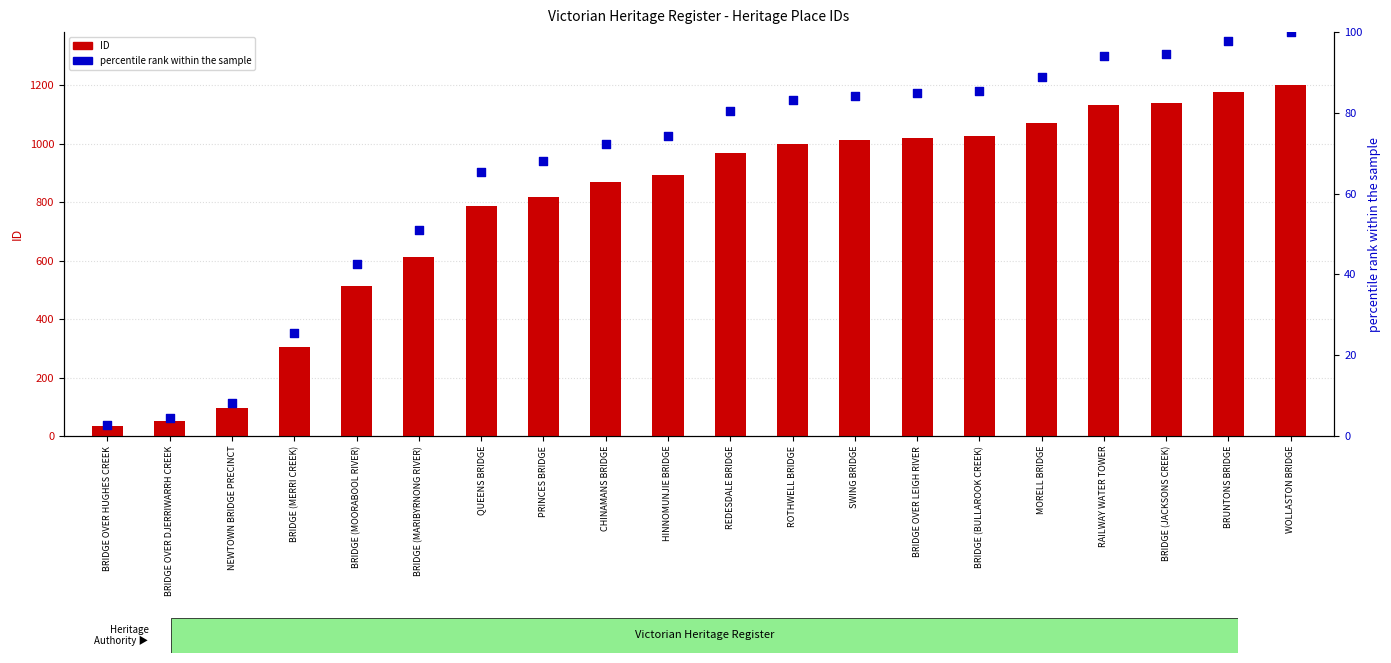

Which series has the largest Y range (max minus min)?

ID